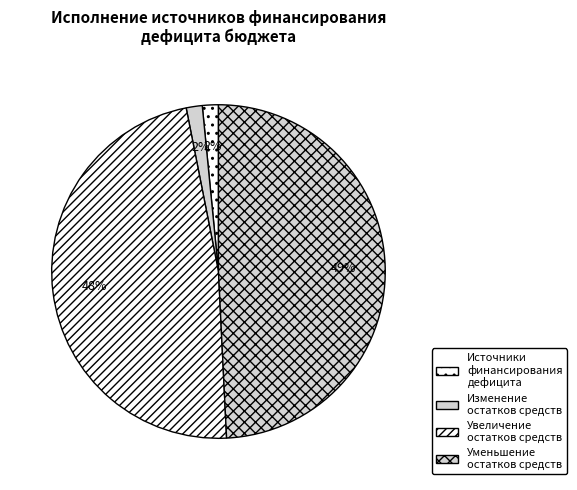

Which category has the biggest portion of the pie?

уменьшение остатков средств, всего